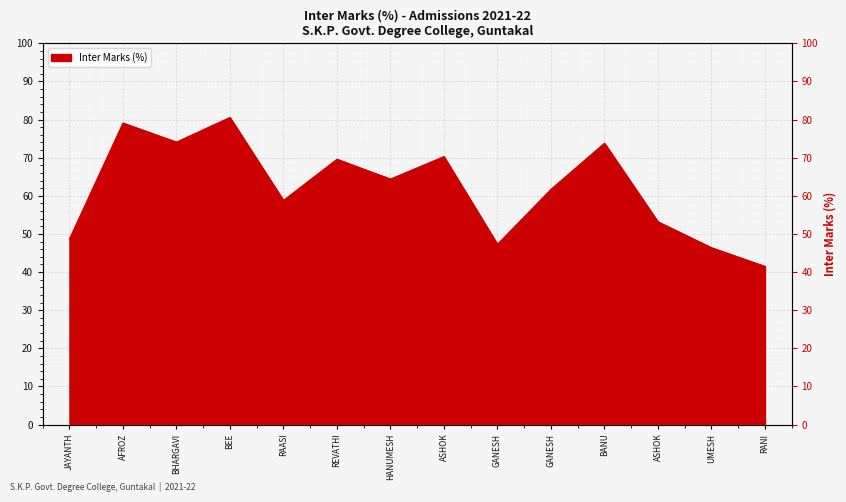

What is the change in value from BANU to UMESH?

-27.4